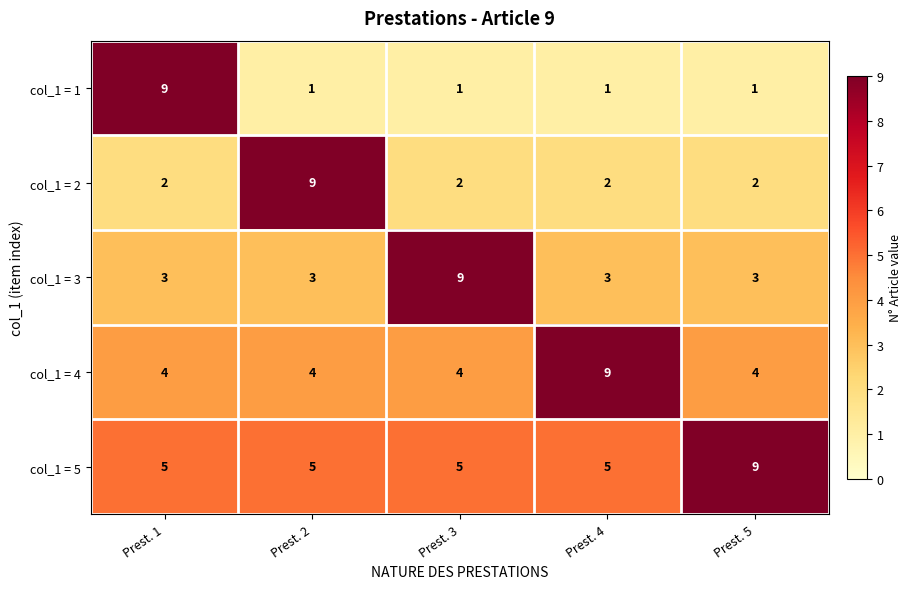

Which series has the largest total across all categories?

col_1 = 5